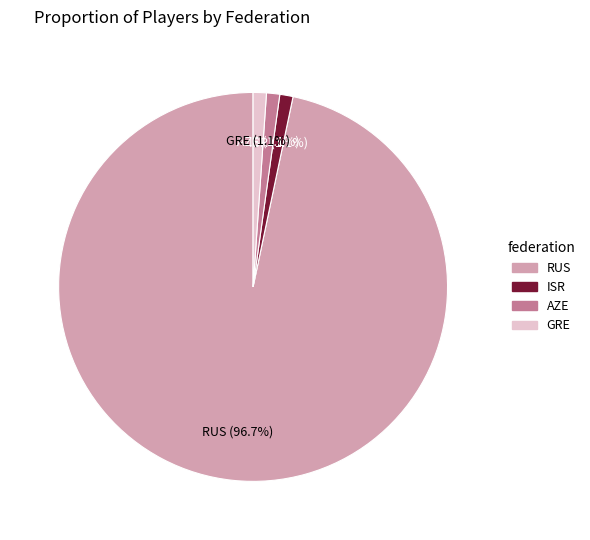

What percentage is the GRE slice, to the nearest percent?

1%